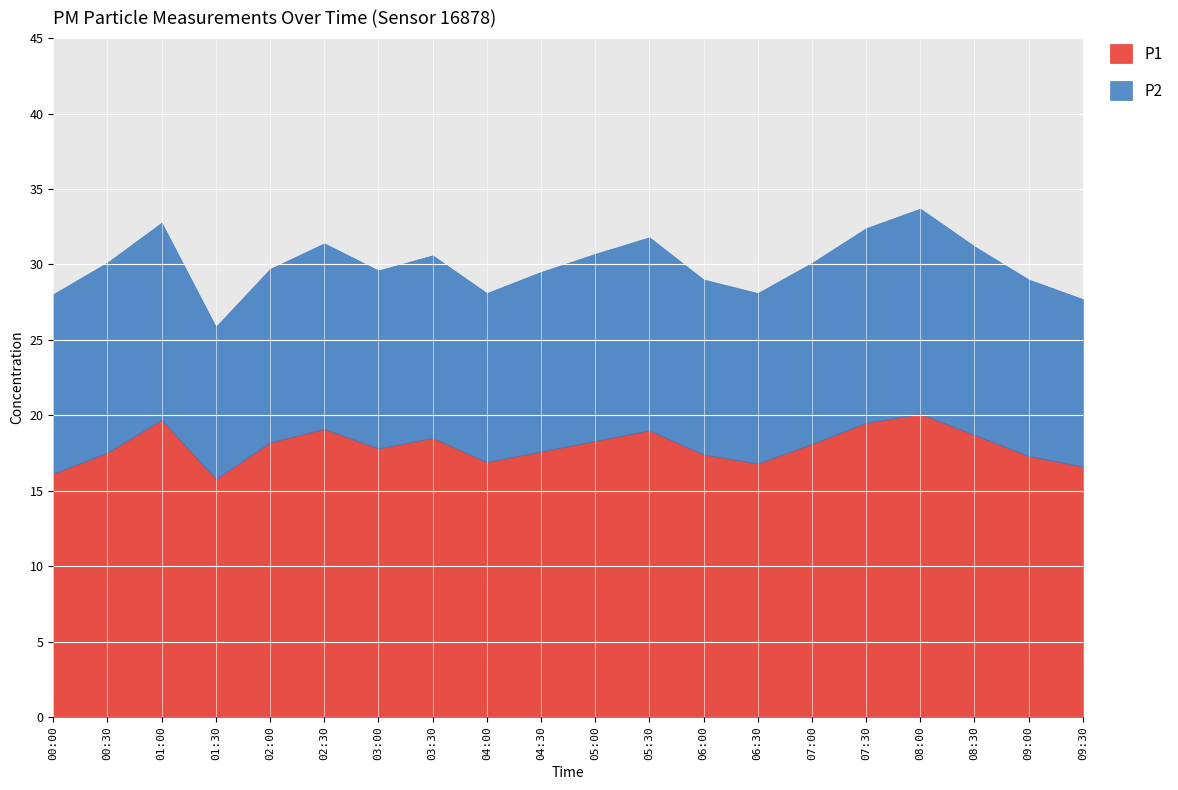

What is the sum of all P1 values?

359.0